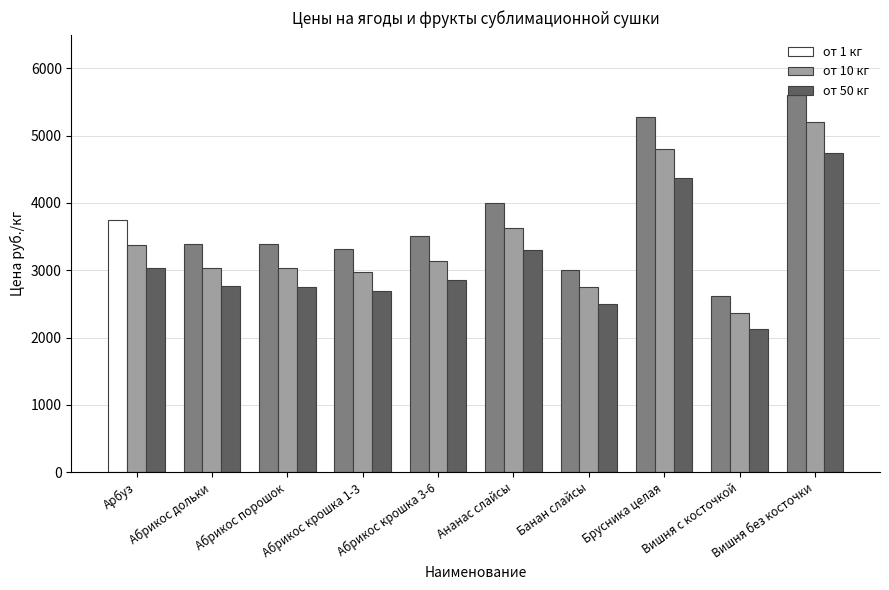

What value does the от 10 кг series have at Вишня с косточкой?

2364.0